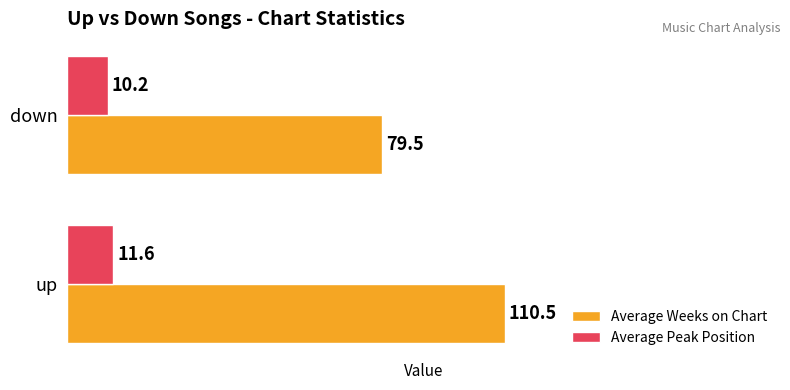

At which category is the sum across all series the highest?

up